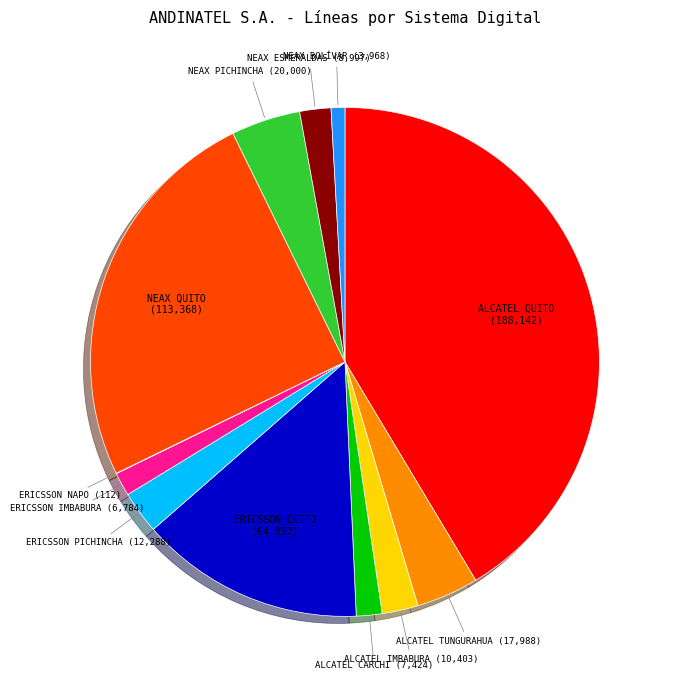

What is the largest slice in the pie chart?

ALCATEL QUITO